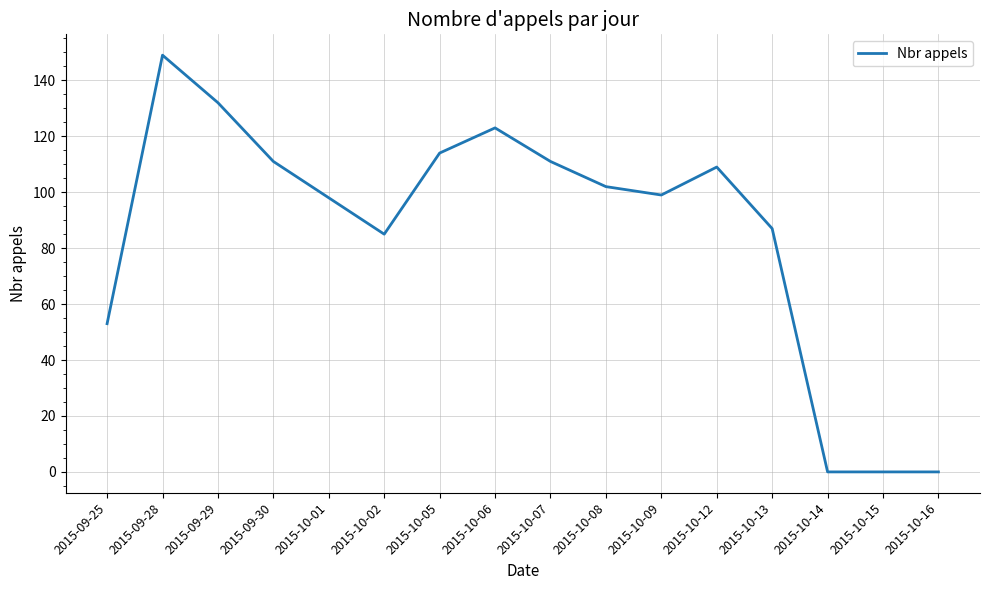

Where is the data nearest to the value 74?

2015-10-02